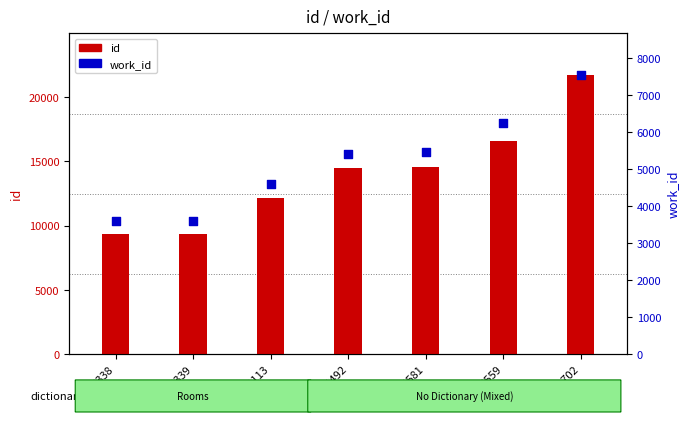

What is the total value across all series at 14581?

20038